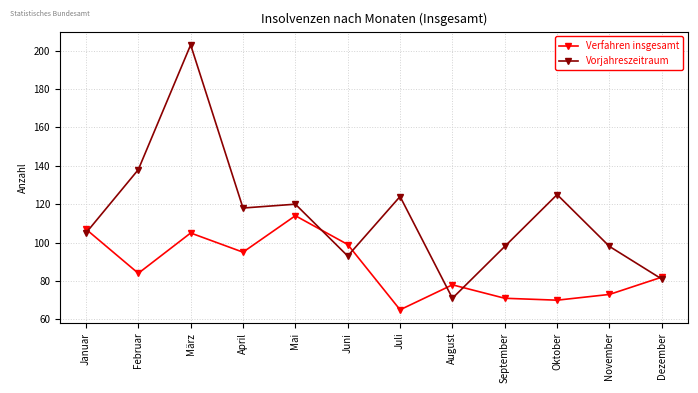

True or false: Verfahren insgesamt has more than 1 points higher than both neighbors.

True